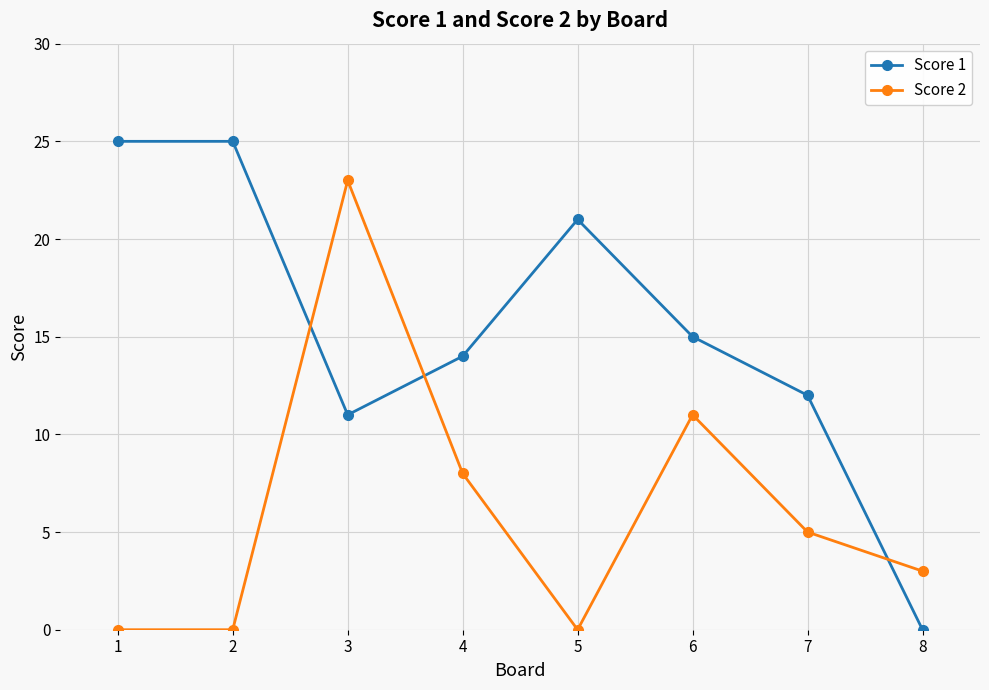

Which series has the largest total across all categories?

Score 1